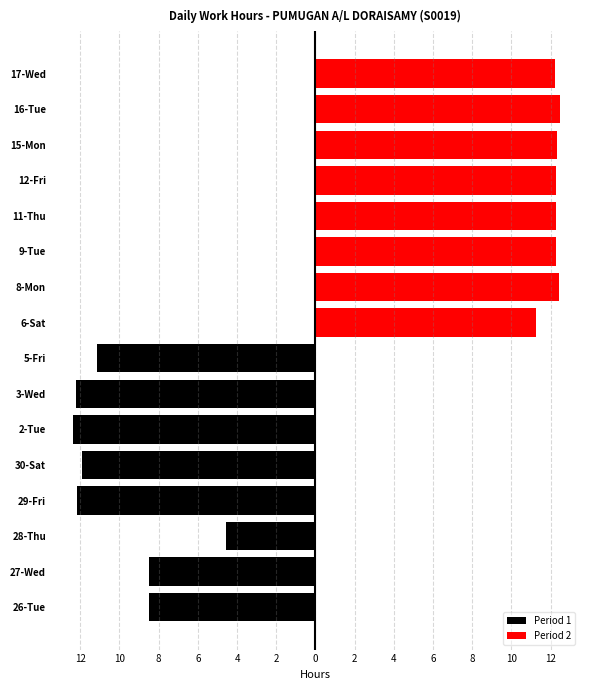

Is it true that Period 1 equals -11.2 at 5-Fri?

True